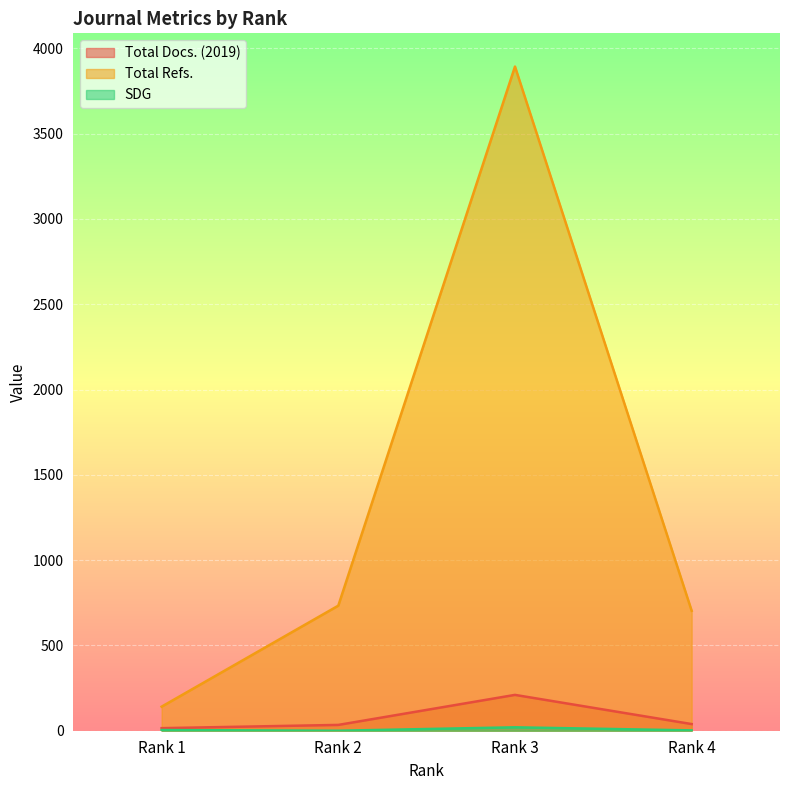

True or false: Total Refs. and SDG cross at least once.

False